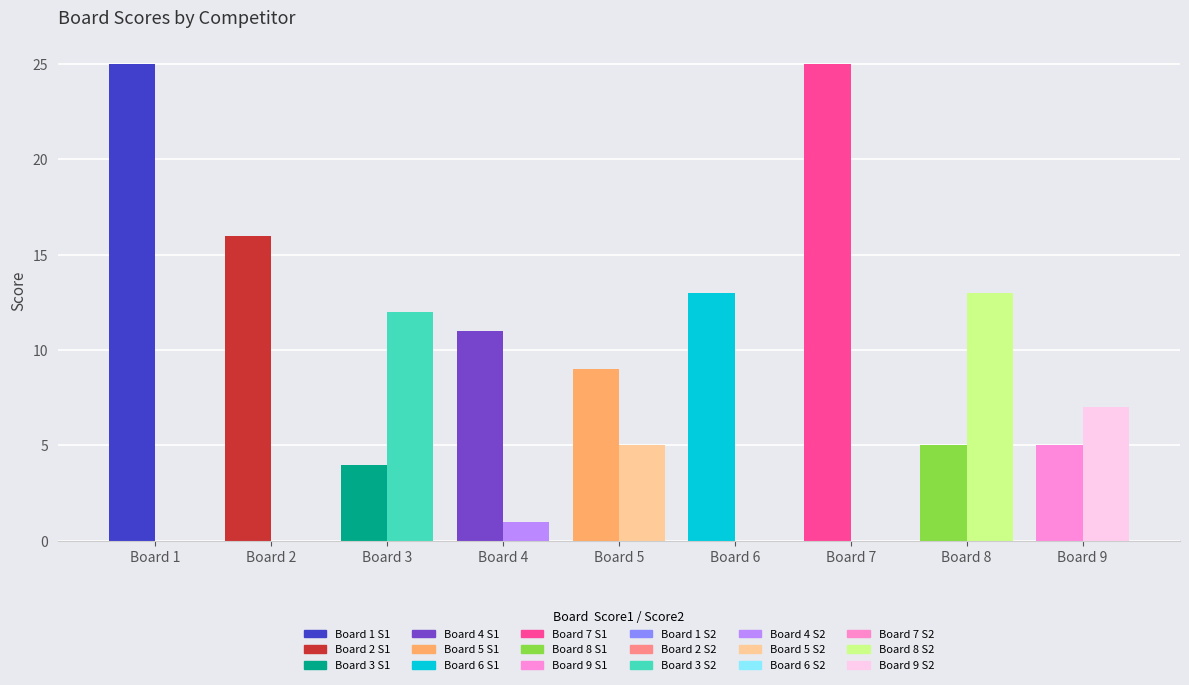

Reading left to right, what are all the values shown in this chart?

Score 1: 25	16	4	11	9	13	25	5	5
Score 2: 0	0	12	1	5	0	0	13	7